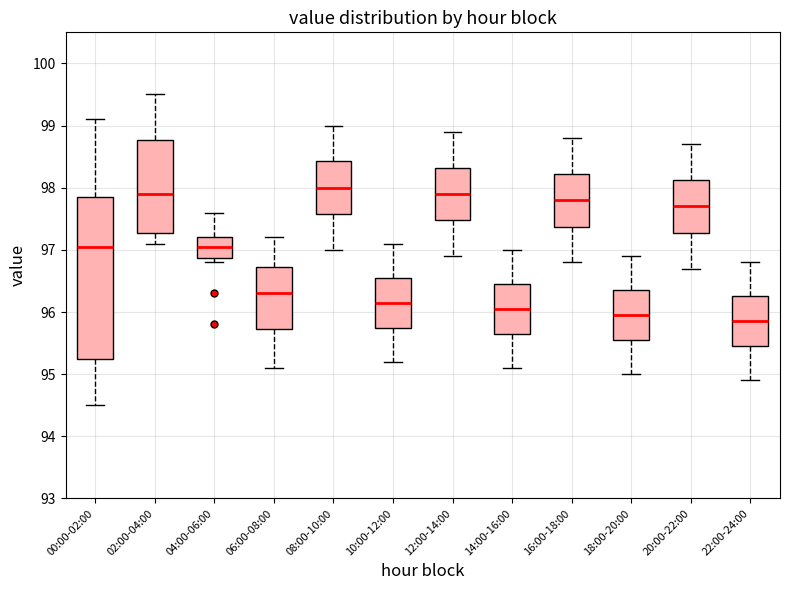

Where is the upper edge of the box for 00:00-02:00 on the y-axis? The values are not printed on the chart, so give them approximately, as read against the axis.

97.9